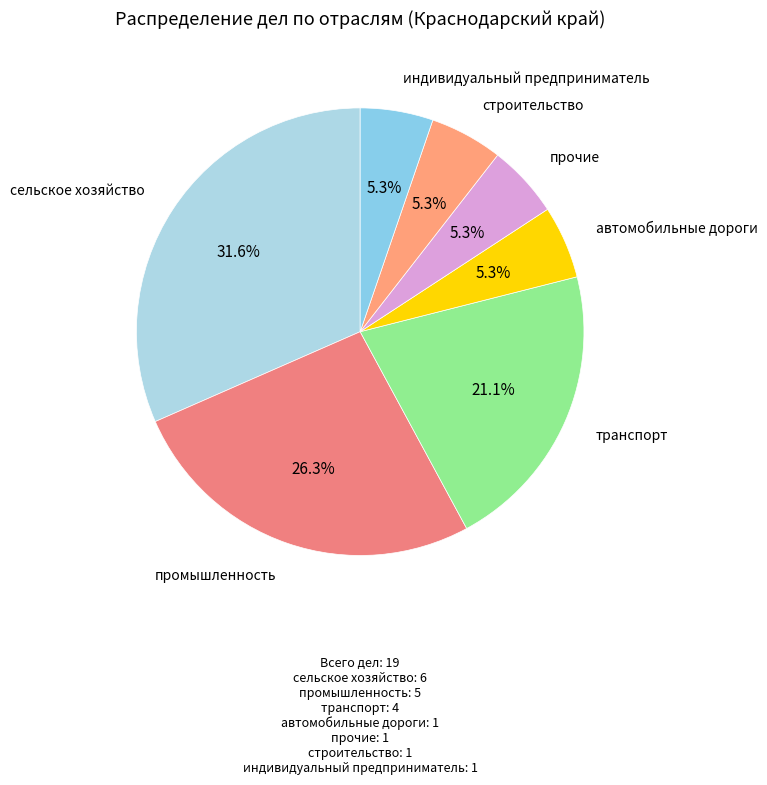

What is the total percentage of сельское хозяйство and автомобильные дороги?

36.8%